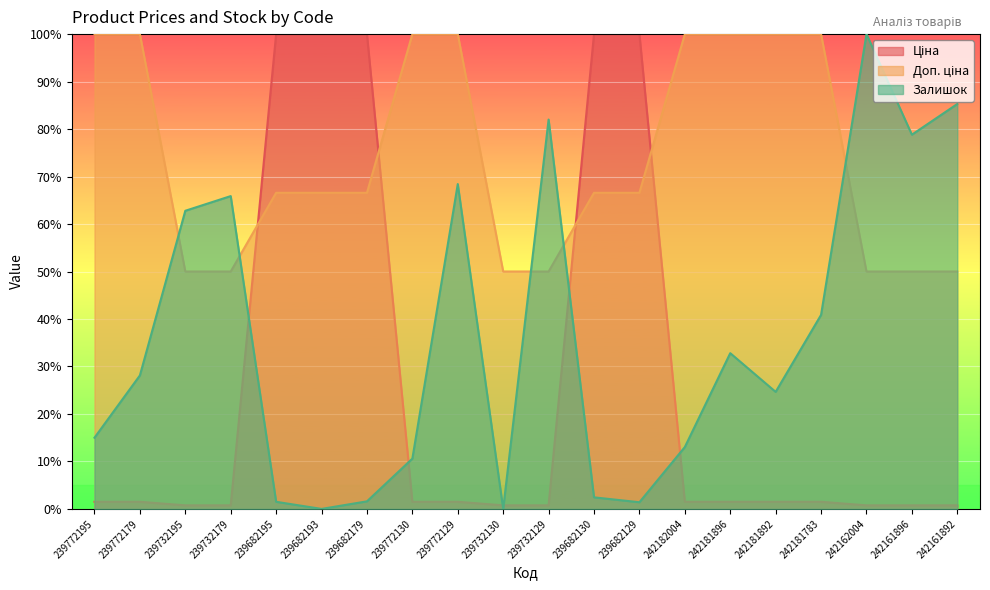

The Залишок series shows 1.4 at 239682129. True or false?

True